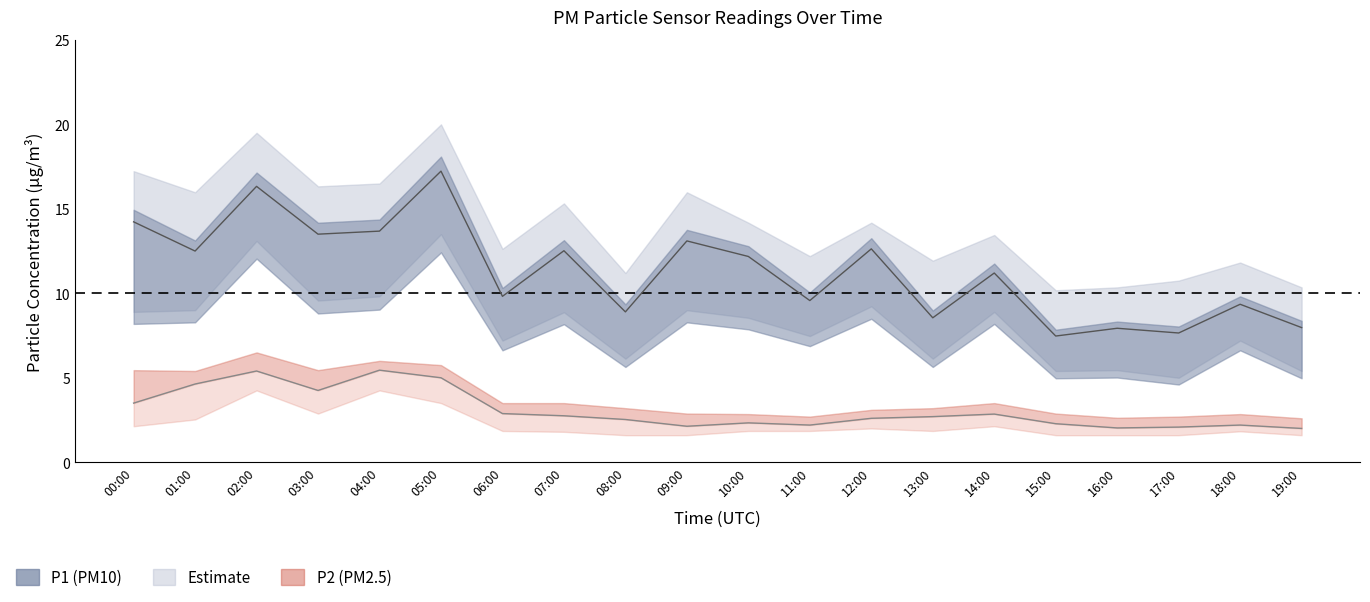

Rank the categories by P1_lower value from highest to lowest.

05:00, 02:00, 04:00, 03:00, 12:00, 01:00, 09:00, 00:00, 14:00, 07:00, 10:00, 11:00, 06:00, 18:00, 08:00, 13:00, 16:00, 15:00, 19:00, 17:00